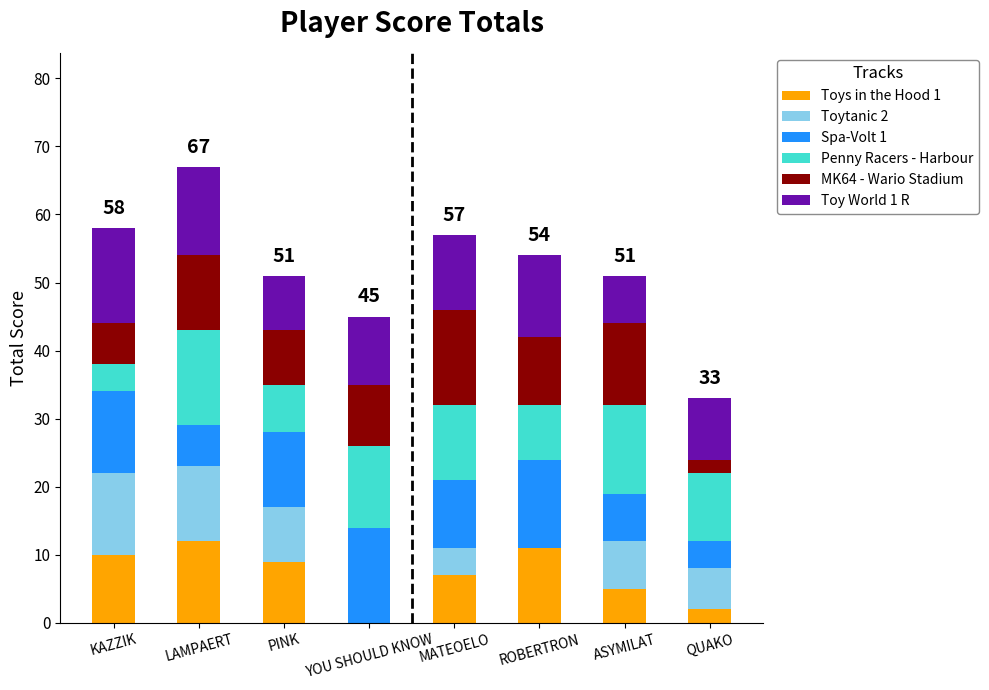

Is it true that Toys in the Hood 1 equals 9 at PINK?

True